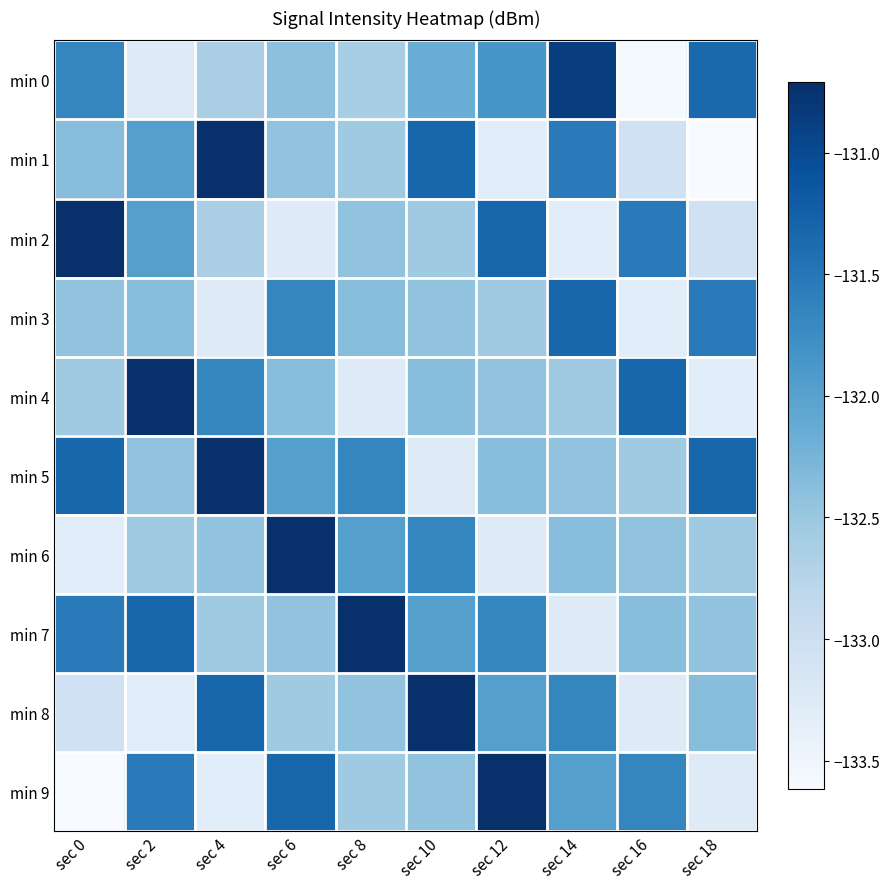

Reading right to left, extract all data points from this chart.

min 0: sec 18=-131.3	sec 16=-133.6	sec 14=-130.9	sec 12=-131.9	sec 10=-132.2	sec 8=-132.6	sec 6=-132.4	sec 4=-132.6	sec 2=-133.3	sec 0=-131.7
min 1: sec 18=-133.6	sec 16=-133.0	sec 14=-131.5	sec 12=-133.3	sec 10=-131.3	sec 8=-132.5	sec 6=-132.4	sec 4=-130.7	sec 2=-132.0	sec 0=-132.4
min 2: sec 18=-133.0	sec 16=-131.5	sec 14=-133.3	sec 12=-131.3	sec 10=-132.5	sec 8=-132.4	sec 6=-133.3	sec 4=-132.6	sec 2=-132.0	sec 0=-130.7
min 3: sec 18=-131.5	sec 16=-133.3	sec 14=-131.3	sec 12=-132.5	sec 10=-132.4	sec 8=-132.4	sec 6=-131.7	sec 4=-133.3	sec 2=-132.4	sec 0=-132.4
min 4: sec 18=-133.3	sec 16=-131.3	sec 14=-132.5	sec 12=-132.4	sec 10=-132.4	sec 8=-133.3	sec 6=-132.4	sec 4=-131.7	sec 2=-130.7	sec 0=-132.5
min 5: sec 18=-131.3	sec 16=-132.5	sec 14=-132.4	sec 12=-132.4	sec 10=-133.3	sec 8=-131.7	sec 6=-132.0	sec 4=-130.7	sec 2=-132.4	sec 0=-131.3
min 6: sec 18=-132.5	sec 16=-132.4	sec 14=-132.4	sec 12=-133.3	sec 10=-131.7	sec 8=-132.0	sec 6=-130.7	sec 4=-132.4	sec 2=-132.5	sec 0=-133.3
min 7: sec 18=-132.4	sec 16=-132.4	sec 14=-133.3	sec 12=-131.7	sec 10=-132.0	sec 8=-130.7	sec 6=-132.4	sec 4=-132.5	sec 2=-131.3	sec 0=-131.5
min 8: sec 18=-132.4	sec 16=-133.3	sec 14=-131.7	sec 12=-132.0	sec 10=-130.7	sec 8=-132.4	sec 6=-132.5	sec 4=-131.3	sec 2=-133.3	sec 0=-133.0
min 9: sec 18=-133.3	sec 16=-131.7	sec 14=-132.0	sec 12=-130.7	sec 10=-132.4	sec 8=-132.5	sec 6=-131.3	sec 4=-133.3	sec 2=-131.5	sec 0=-133.6